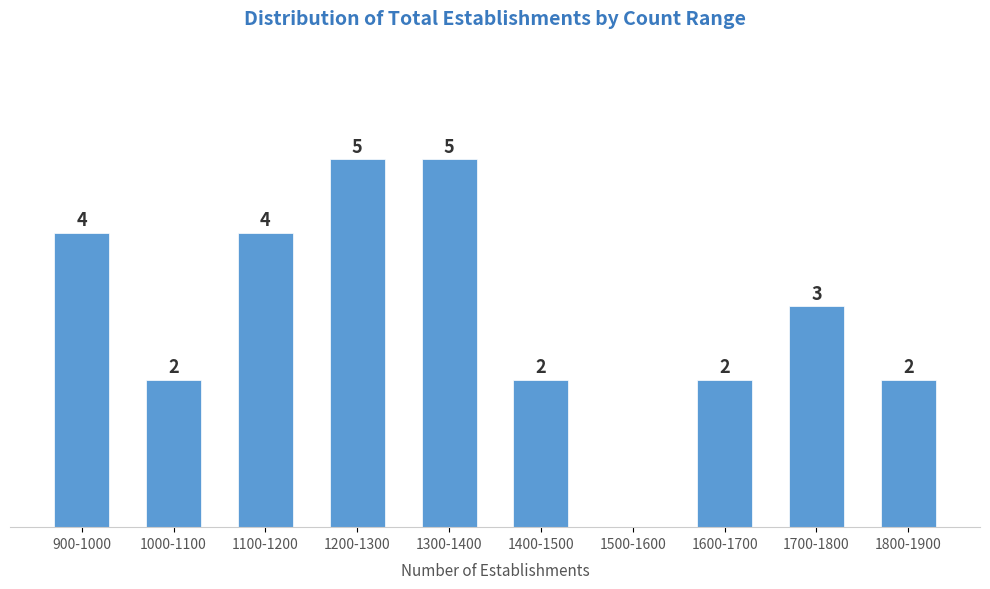

At which label does the data first exceed 3?

900-1000